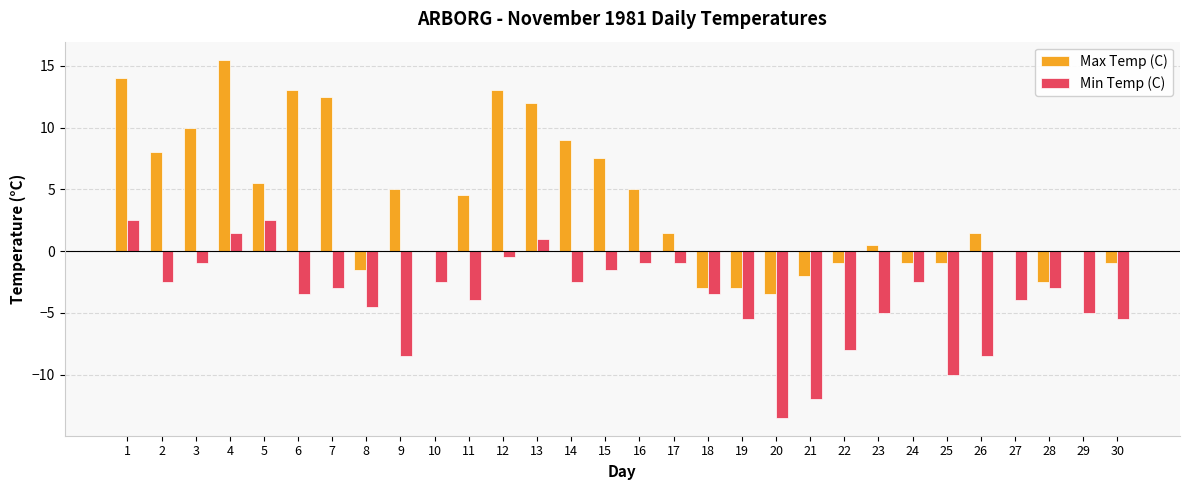

At which label does Max Temp (C) reach its peak?

4